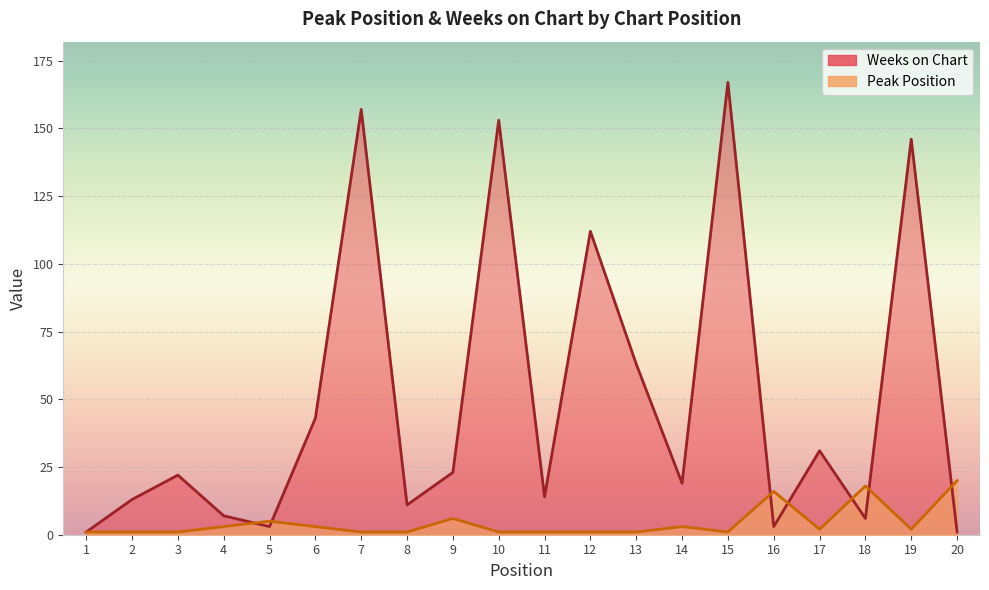

Which series has the widest spread of values?

Weeks on Chart